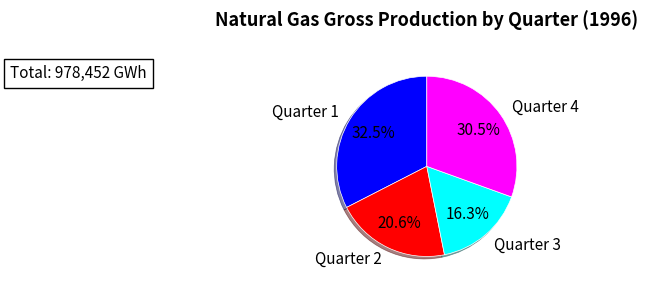

To the nearest percent, what is the average slice percentage?

25%